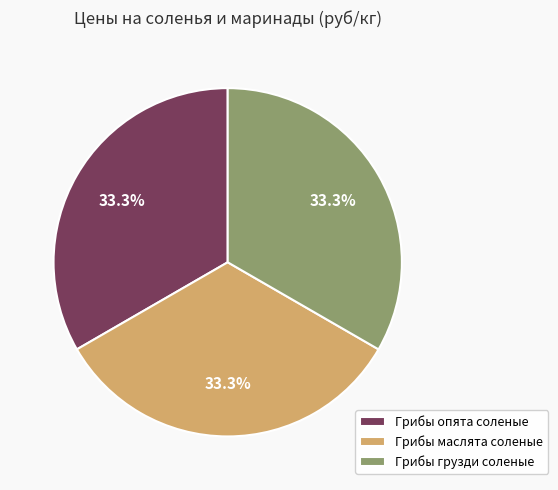

Is there a majority slice in this chart?

No